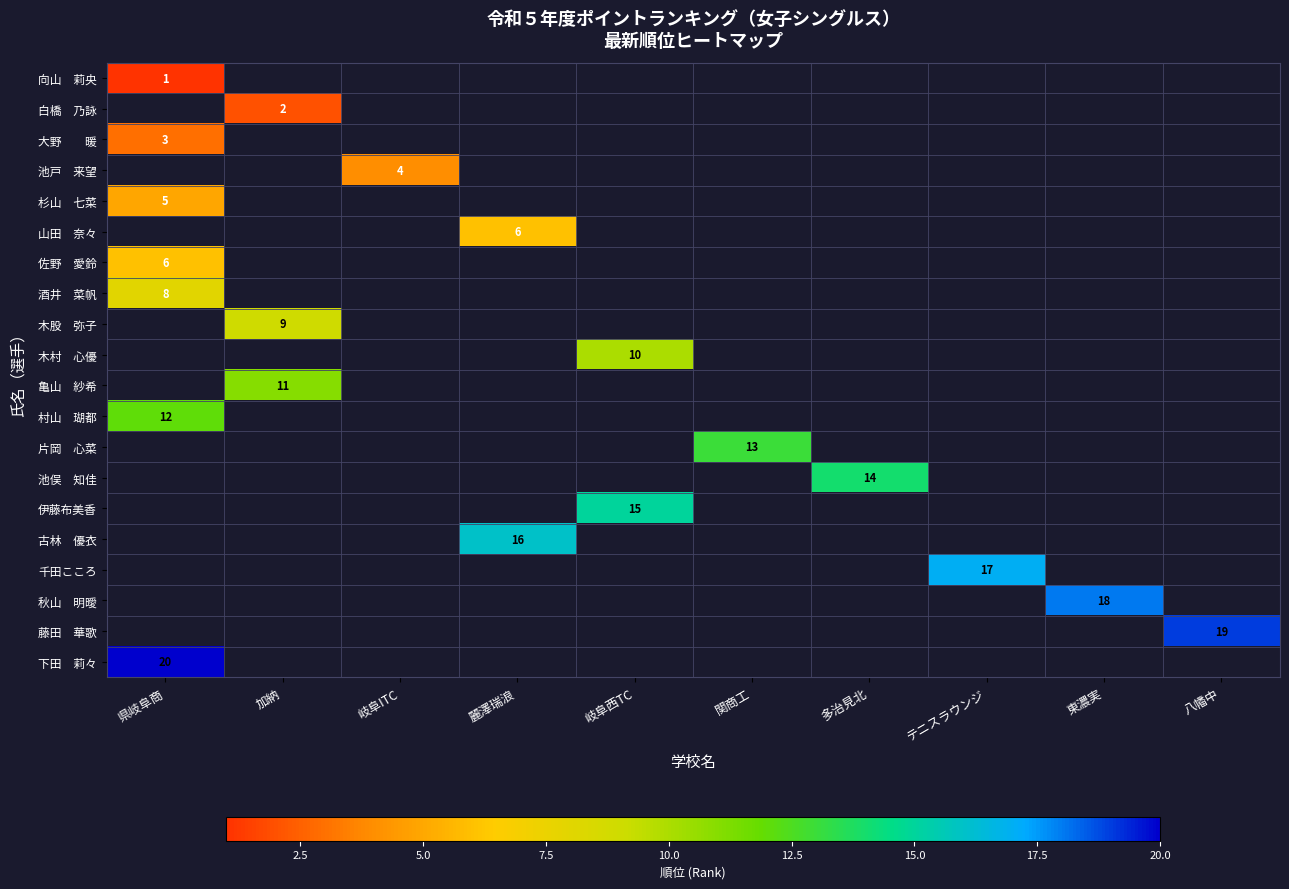

What is the approximate value of 村山 瑚都 at 県岐阜商?

12.0